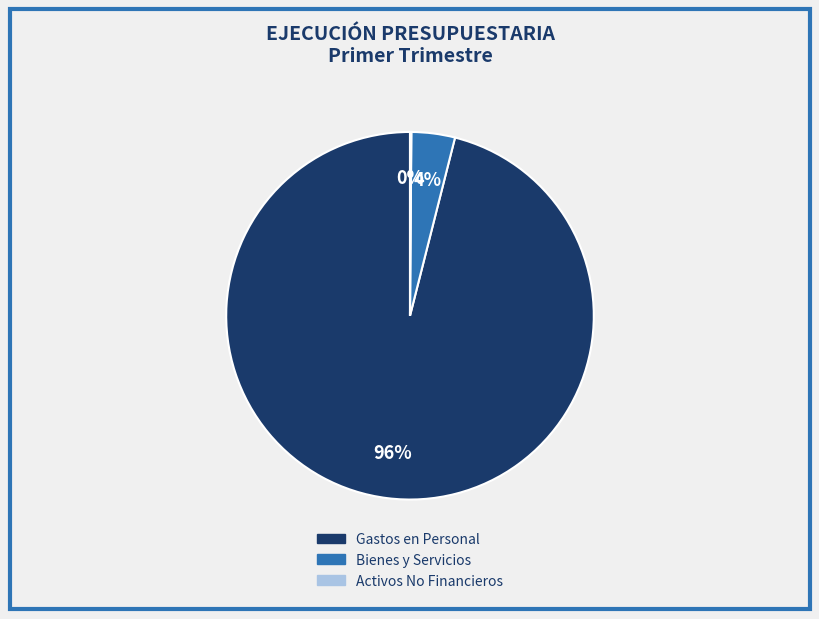

Is there any slice that represents more than half of the pie?

Yes